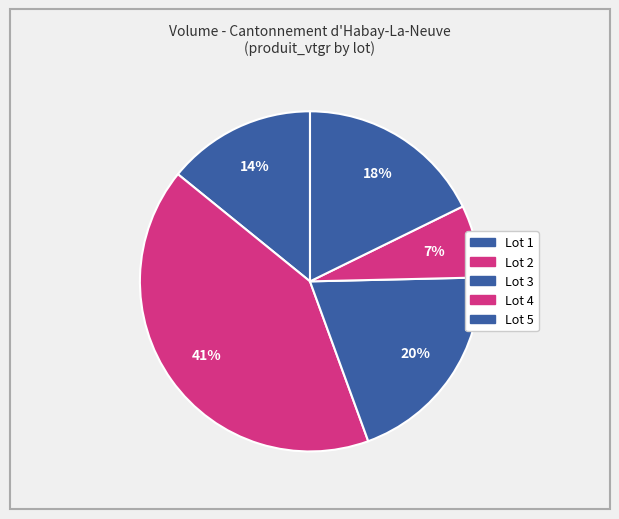

The Lot 2 slice represents 49% of the pie. True or false?

False